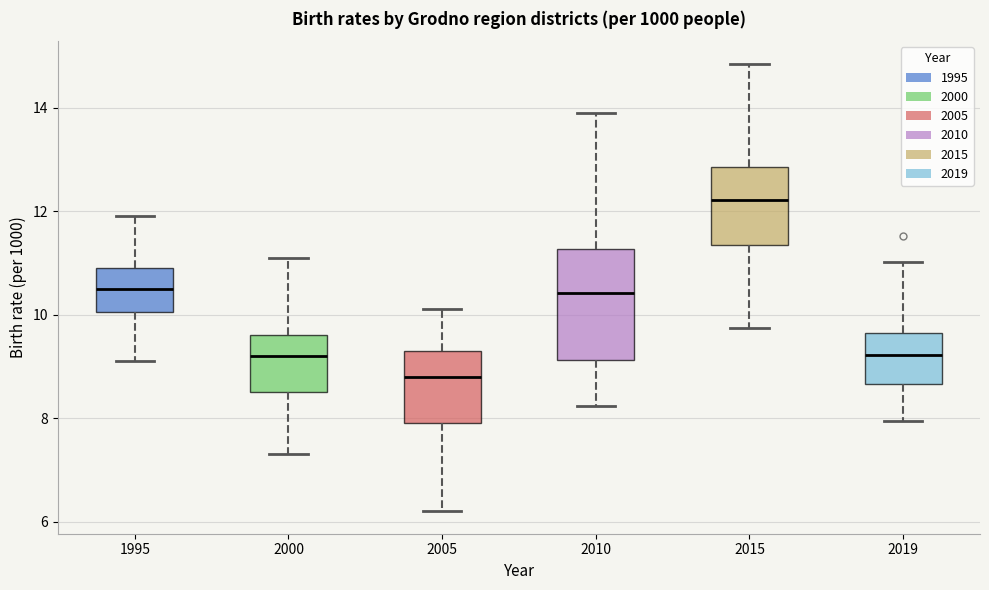

Reading left to right, transcribe this box plot: for each box, give where its median line is, the range the box spans, and where its two whiskers end, as read against the y-axis. The values are not printed on the chart, so give them approximately, as read against the axis.

1995: median 10.6, box 10.0 to 11.0, whiskers 9.2 to 12.0
2000: median 9.2, box 8.6 to 9.6, whiskers 7.4 to 11.2
2005: median 8.8, box 8.0 to 9.4, whiskers 6.2 to 10.2
2010: median 10.4, box 9.2 to 11.2, whiskers 8.2 to 13.8
2015: median 12.2, box 11.4 to 12.8, whiskers 9.8 to 14.8
2019: median 9.2, box 8.6 to 9.6, whiskers 8.0 to 11.0